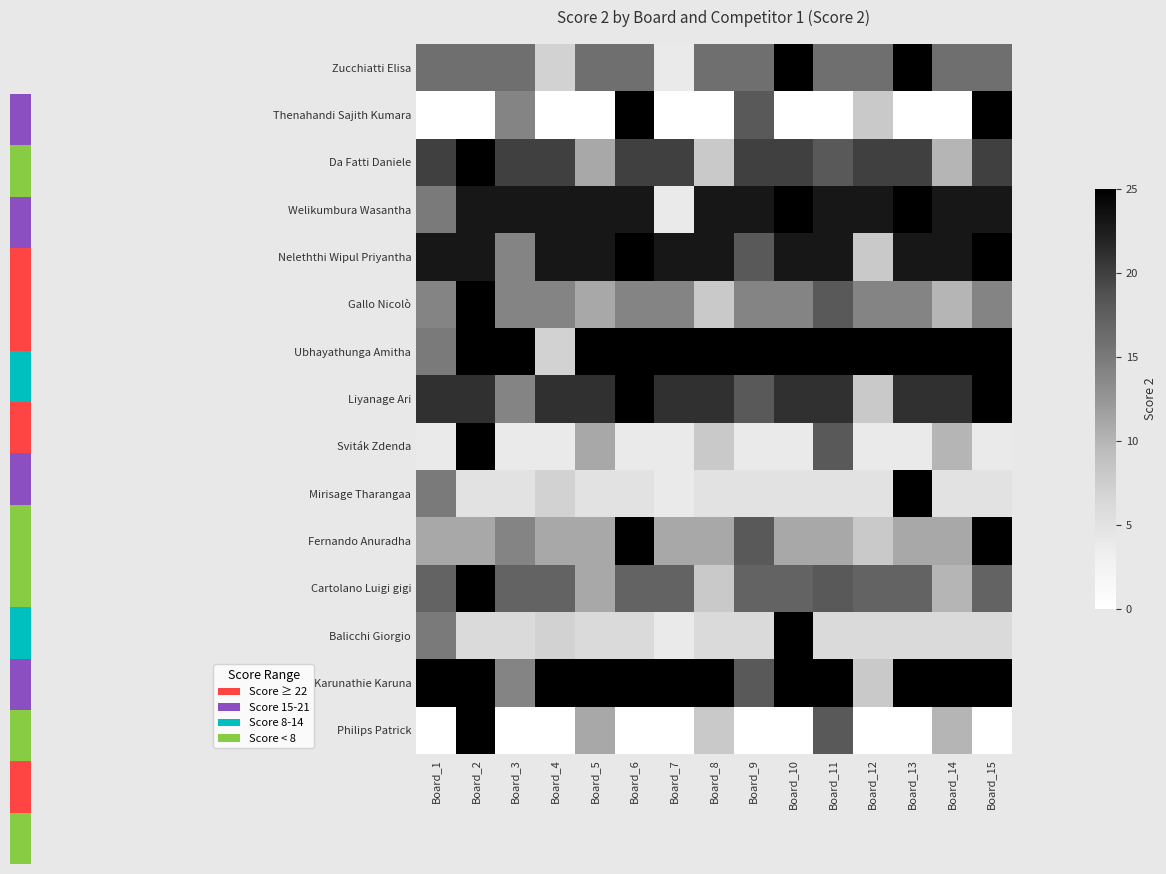

Reading left to right, what are all the values shown in this chart?

Zucchiatti Elisa: Board_1=16	Board_2=16	Board_3=16	Board_4=7	Board_5=16	Board_6=16	Board_7=4	Board_8=16	Board_9=16	Board_10=25	Board_11=16	Board_12=16	Board_13=25	Board_14=16	Board_15=16
Thenahandi Sajith Kumara: Board_1=0	Board_2=0	Board_3=14	Board_4=0	Board_5=0	Board_6=25	Board_7=0	Board_8=0	Board_9=18	Board_10=0	Board_11=0	Board_12=8	Board_13=0	Board_14=0	Board_15=25
Da Fatti Daniele: Board_1=20	Board_2=25	Board_3=20	Board_4=20	Board_5=11	Board_6=20	Board_7=20	Board_8=8	Board_9=20	Board_10=20	Board_11=18	Board_12=20	Board_13=20	Board_14=10	Board_15=20
Welikumbura Wasantha: Board_1=15	Board_2=23	Board_3=23	Board_4=23	Board_5=23	Board_6=23	Board_7=4	Board_8=23	Board_9=23	Board_10=25	Board_11=23	Board_12=23	Board_13=25	Board_14=23	Board_15=23
Neleththi Wipul Priyantha: Board_1=23	Board_2=23	Board_3=14	Board_4=23	Board_5=23	Board_6=25	Board_7=23	Board_8=23	Board_9=18	Board_10=23	Board_11=23	Board_12=8	Board_13=23	Board_14=23	Board_15=25
Gallo Nicolò: Board_1=14	Board_2=25	Board_3=14	Board_4=14	Board_5=11	Board_6=14	Board_7=14	Board_8=8	Board_9=14	Board_10=14	Board_11=18	Board_12=14	Board_13=14	Board_14=10	Board_15=14
Ubhayathunga Amitha: Board_1=15	Board_2=25	Board_3=25	Board_4=7	Board_5=25	Board_6=25	Board_7=25	Board_8=25	Board_9=25	Board_10=25	Board_11=25	Board_12=25	Board_13=25	Board_14=25	Board_15=25
Liyanage Ari: Board_1=21	Board_2=21	Board_3=14	Board_4=21	Board_5=21	Board_6=25	Board_7=21	Board_8=21	Board_9=18	Board_10=21	Board_11=21	Board_12=8	Board_13=21	Board_14=21	Board_15=25
Sviták Zdenda: Board_1=4	Board_2=25	Board_3=4	Board_4=4	Board_5=11	Board_6=4	Board_7=4	Board_8=8	Board_9=4	Board_10=4	Board_11=18	Board_12=4	Board_13=4	Board_14=10	Board_15=4
Mirisage Tharangaa: Board_1=15	Board_2=5	Board_3=5	Board_4=7	Board_5=5	Board_6=5	Board_7=4	Board_8=5	Board_9=5	Board_10=5	Board_11=5	Board_12=5	Board_13=25	Board_14=5	Board_15=5
Fernando Anuradha: Board_1=11	Board_2=11	Board_3=14	Board_4=11	Board_5=11	Board_6=25	Board_7=11	Board_8=11	Board_9=18	Board_10=11	Board_11=11	Board_12=8	Board_13=11	Board_14=11	Board_15=25
Cartolano Luigi gigi: Board_1=17	Board_2=25	Board_3=17	Board_4=17	Board_5=11	Board_6=17	Board_7=17	Board_8=8	Board_9=17	Board_10=17	Board_11=18	Board_12=17	Board_13=17	Board_14=10	Board_15=17
Balicchi Giorgio: Board_1=15	Board_2=6	Board_3=6	Board_4=7	Board_5=6	Board_6=6	Board_7=4	Board_8=6	Board_9=6	Board_10=25	Board_11=6	Board_12=6	Board_13=6	Board_14=6	Board_15=6
Karunathie Karuna: Board_1=25	Board_2=25	Board_3=14	Board_4=25	Board_5=25	Board_6=25	Board_7=25	Board_8=25	Board_9=18	Board_10=25	Board_11=25	Board_12=8	Board_13=25	Board_14=25	Board_15=25
Philips Patrick: Board_1=0	Board_2=25	Board_3=0	Board_4=0	Board_5=11	Board_6=0	Board_7=0	Board_8=8	Board_9=0	Board_10=0	Board_11=18	Board_12=0	Board_13=0	Board_14=10	Board_15=0